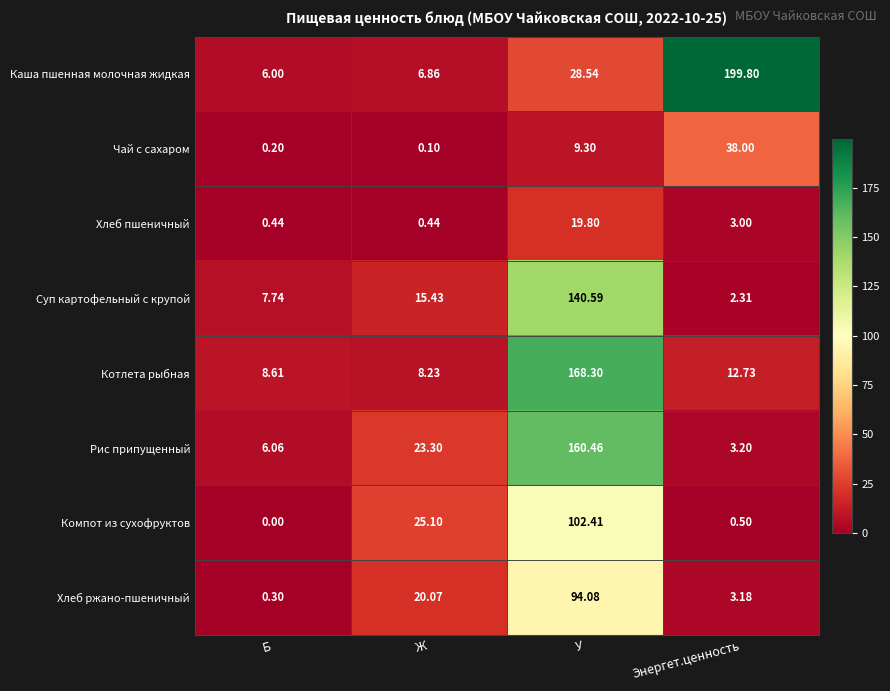

At which label is Рис припущенный closest to 81?

Ж